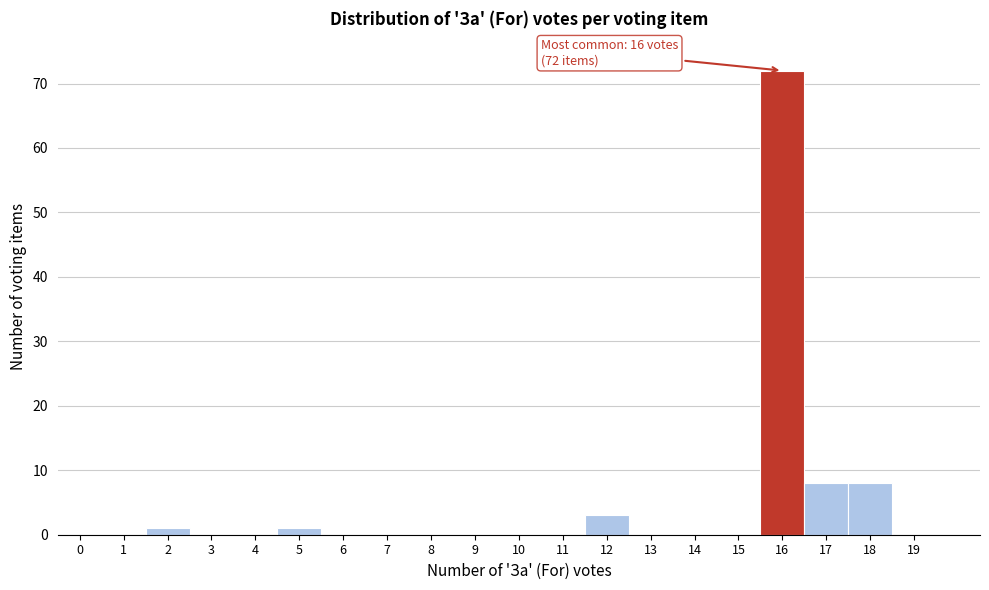

Reading left to right, transcribe all the data shown in this chart.

0=0	1=0	2=1	3=0	4=0	5=1	6=0	7=0	8=0	9=0	10=0	11=0	12=3	13=0	14=0	15=0	16=72	17=8	18=8	19=0